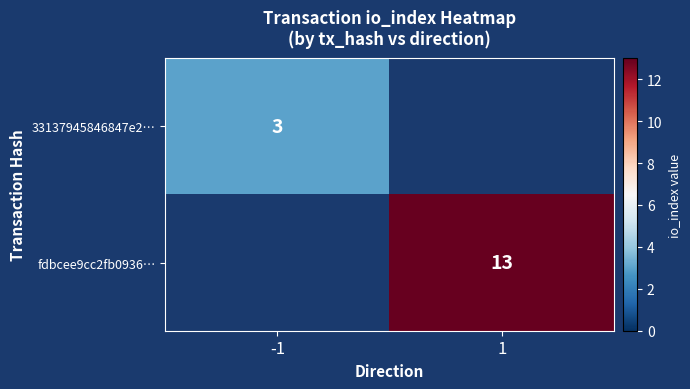

How many series are shown in this chart?

2